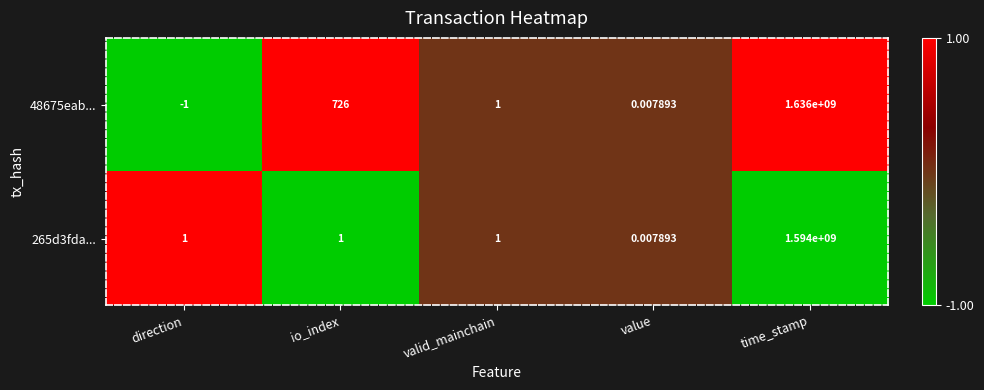

Which category has the highest value in the 265d3fda... series?

time_stamp